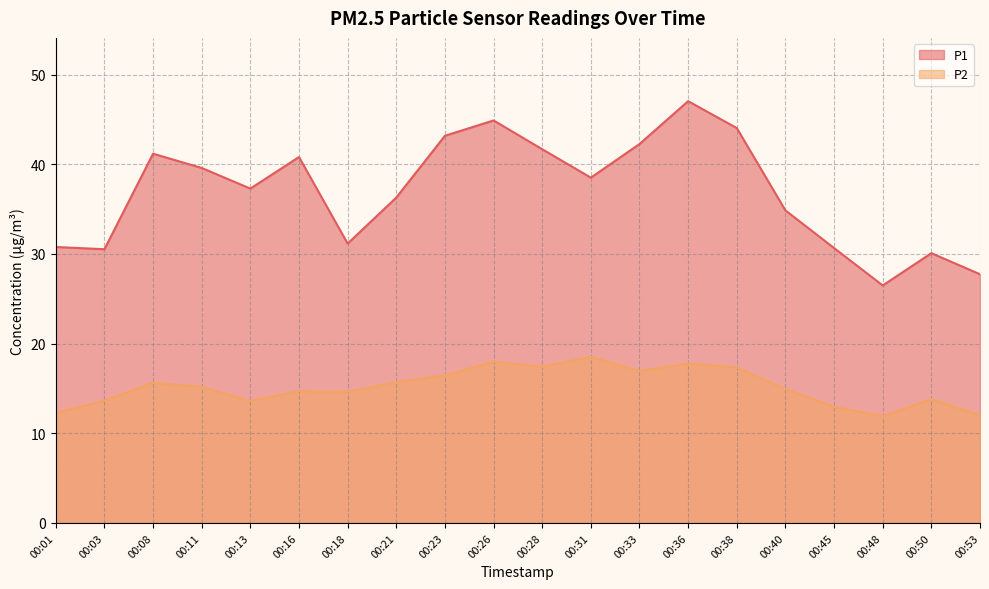

At how many categories does at least one series exceed 29?

18